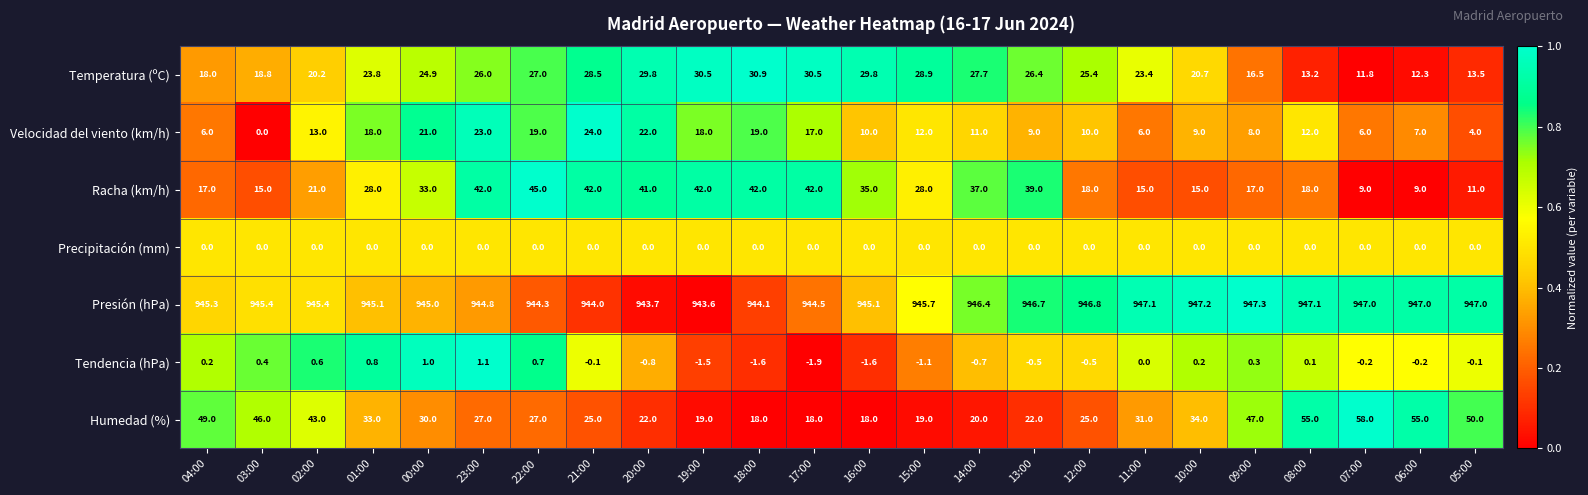

Which series has the widest spread of values?

Humedad (%)